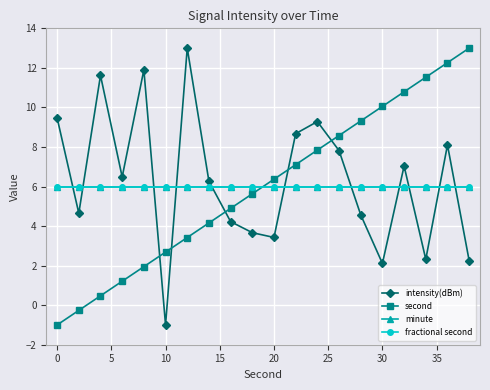

Does the chart have visible grid lines?

Yes